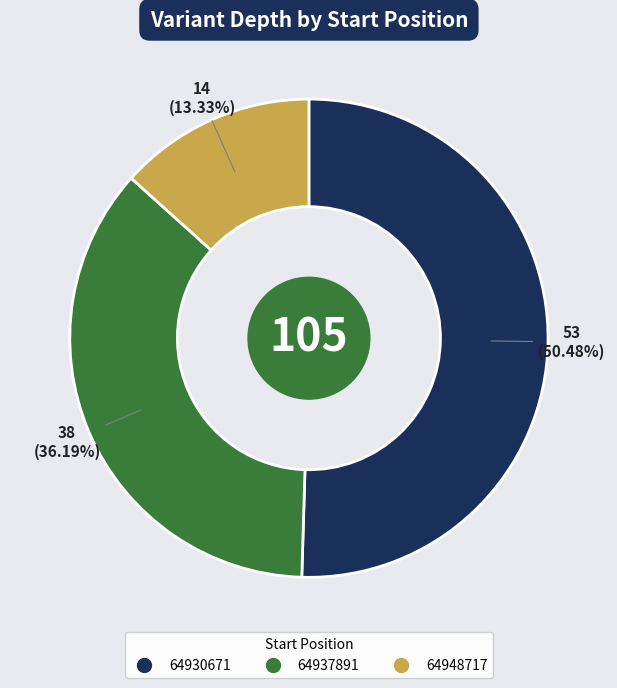

Count the number of slices in the pie.

3